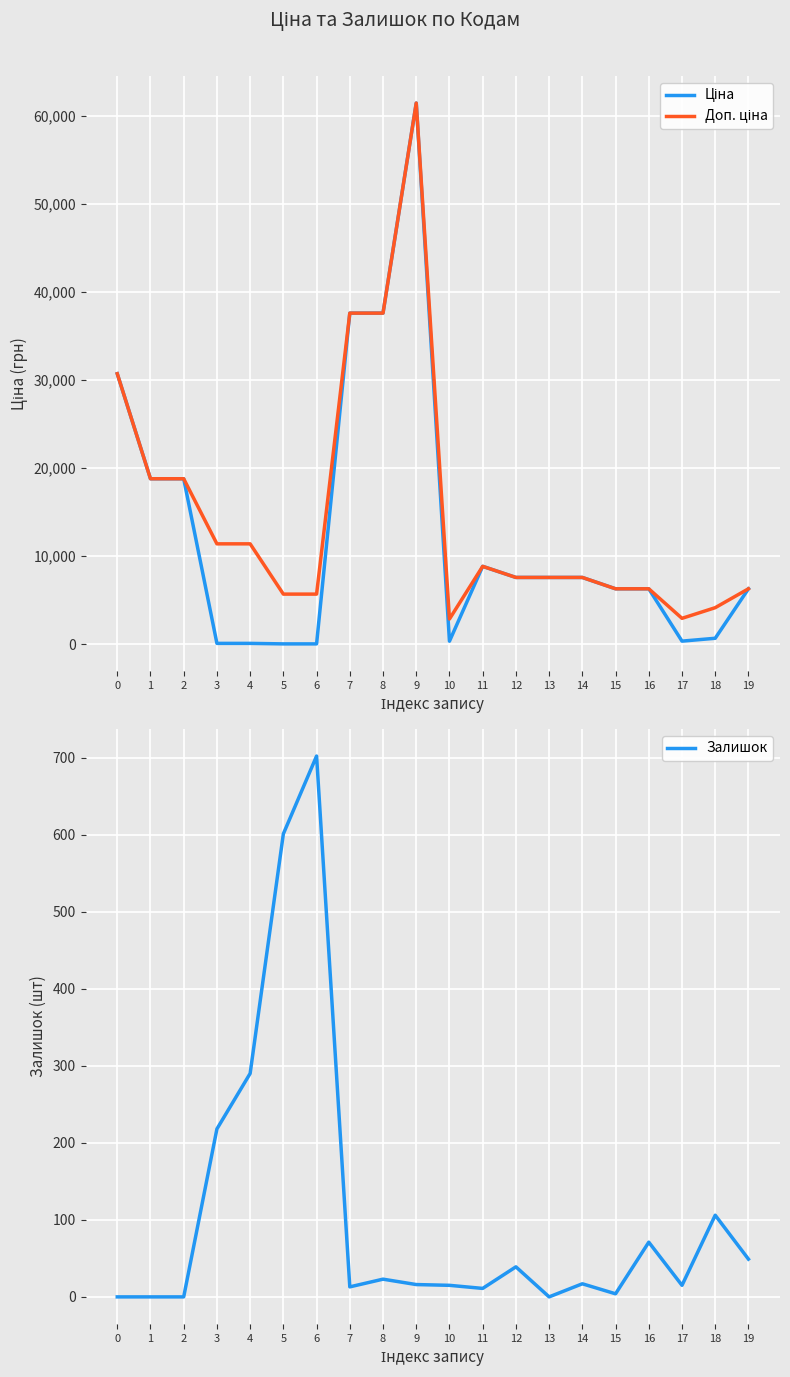

The value of Ціна at 5 is 57.0. True or false?

True